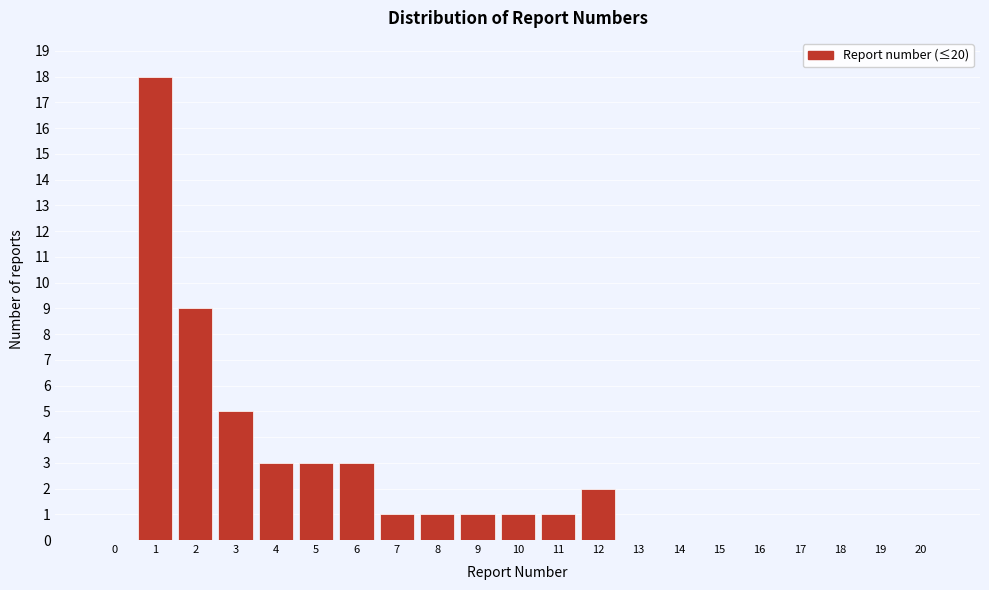

Reading left to right, extract all data points from this chart.

0=0	1=18	2=9	3=5	4=3	5=3	6=3	7=1	8=1	9=1	10=1	11=1	12=2	13=0	14=0	15=0	16=0	17=0	18=0	19=0	20=0